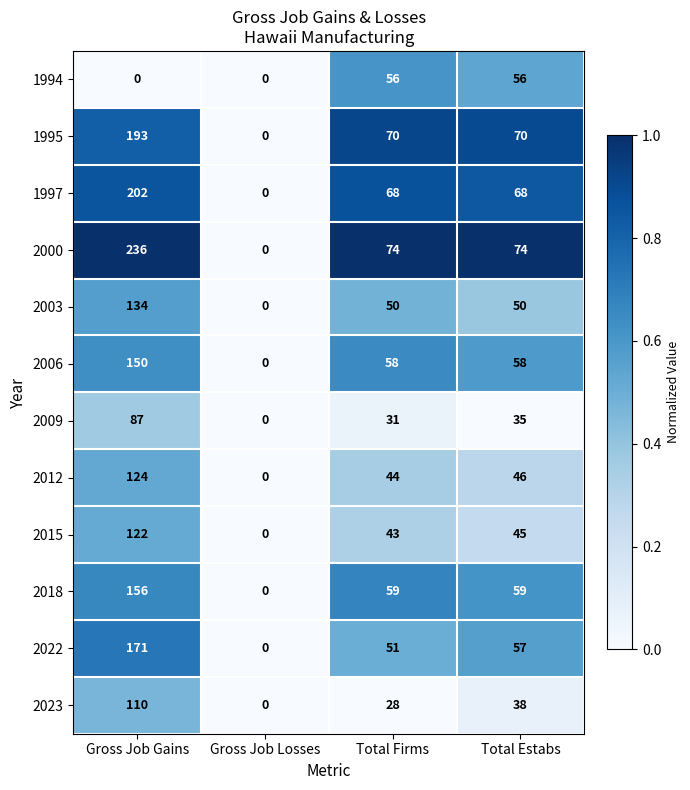

What is the total value across all series at Gross Job Gains?

1685